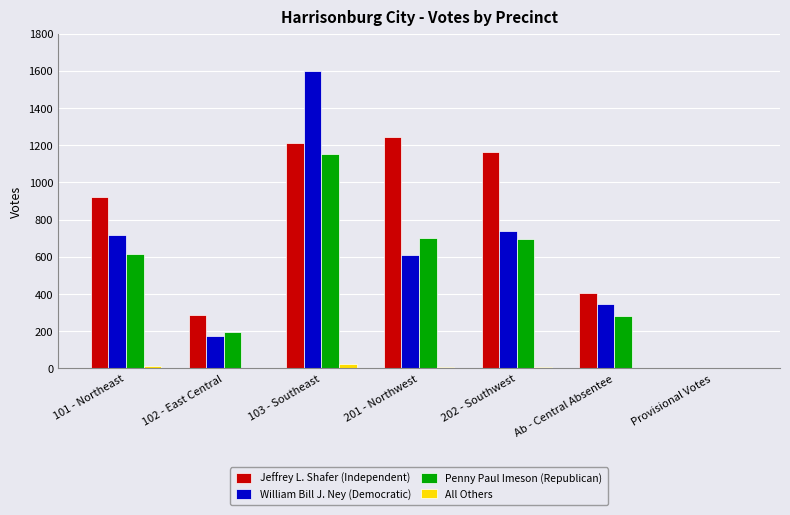

How many groups of bars are there?

7